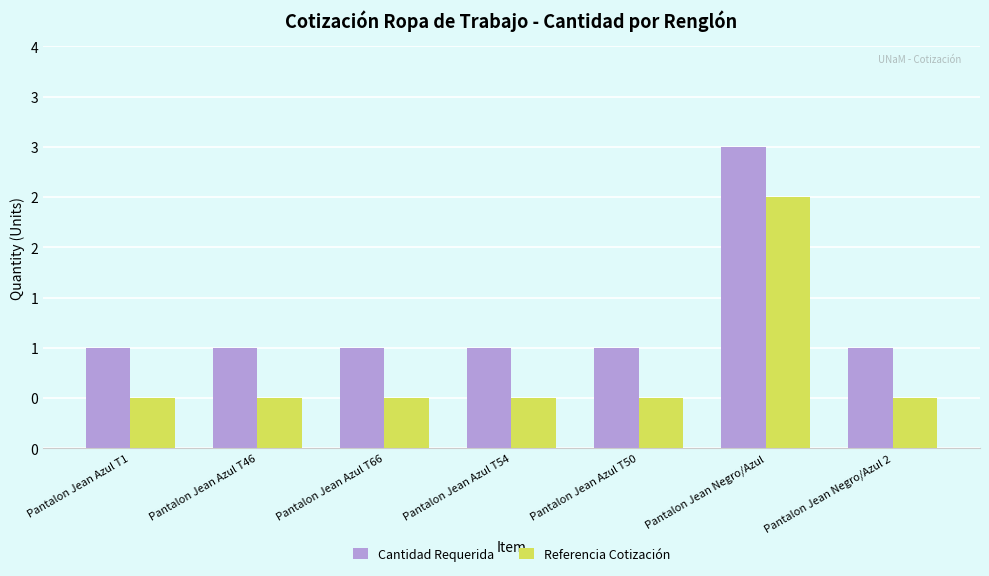

Does the chart contain any negative values?

No